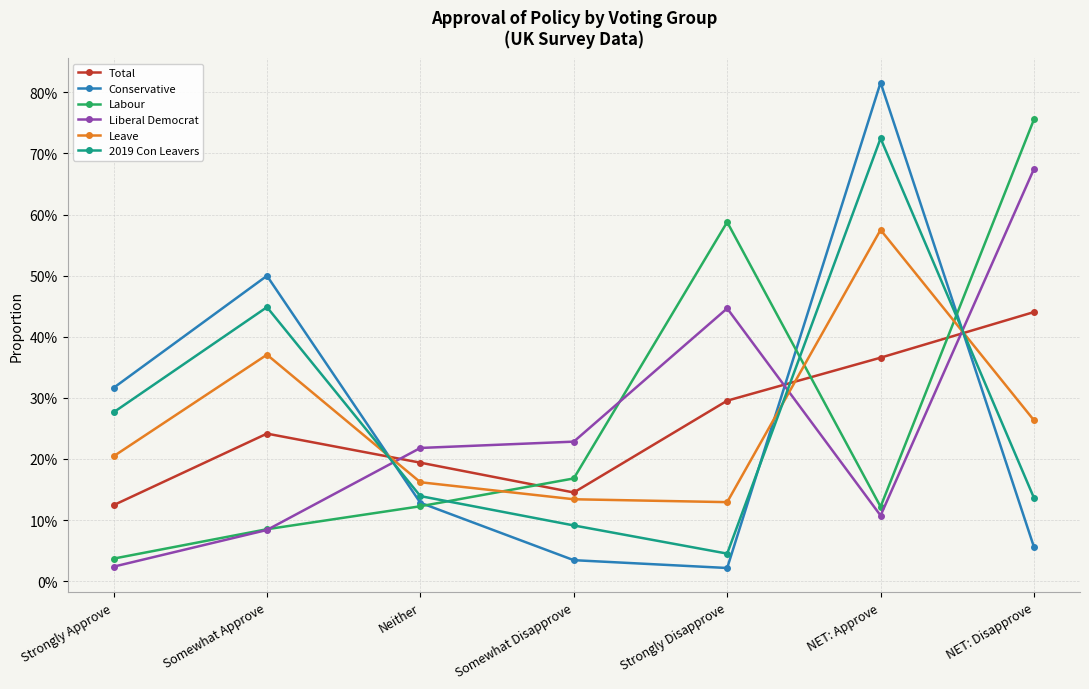

What are all the series names shown in the legend?

Total, Conservative, Labour, Liberal Democrat, Leave, 2019 Con Leavers